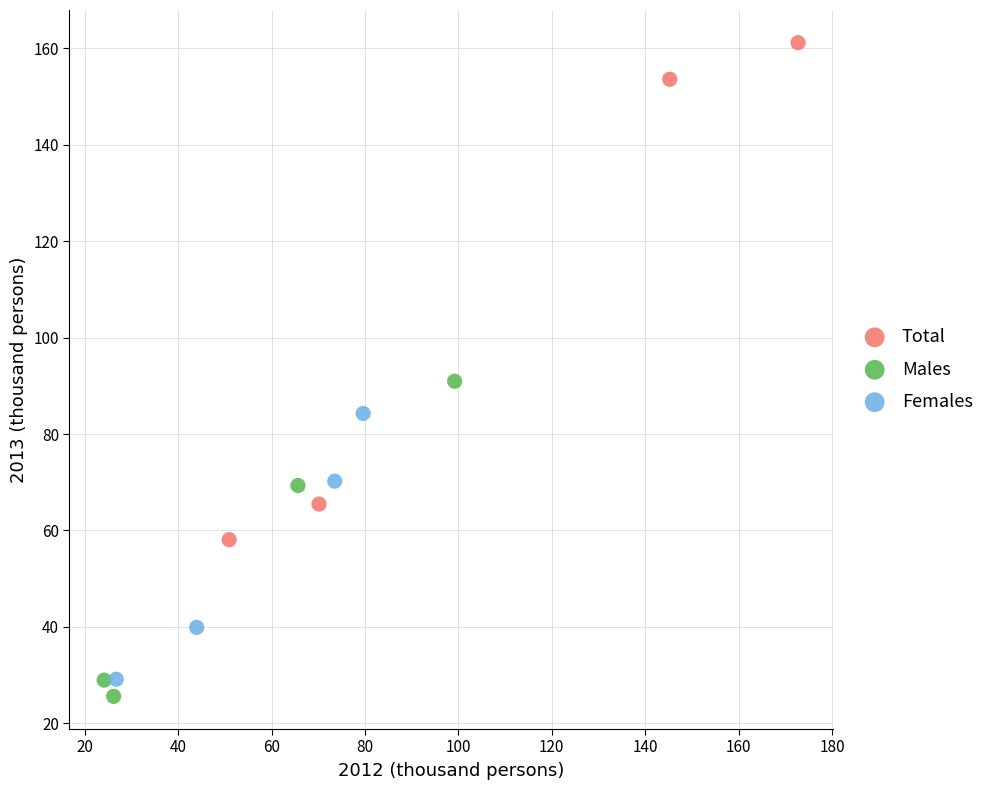

Which series reaches the maximum Y coordinate?

Total